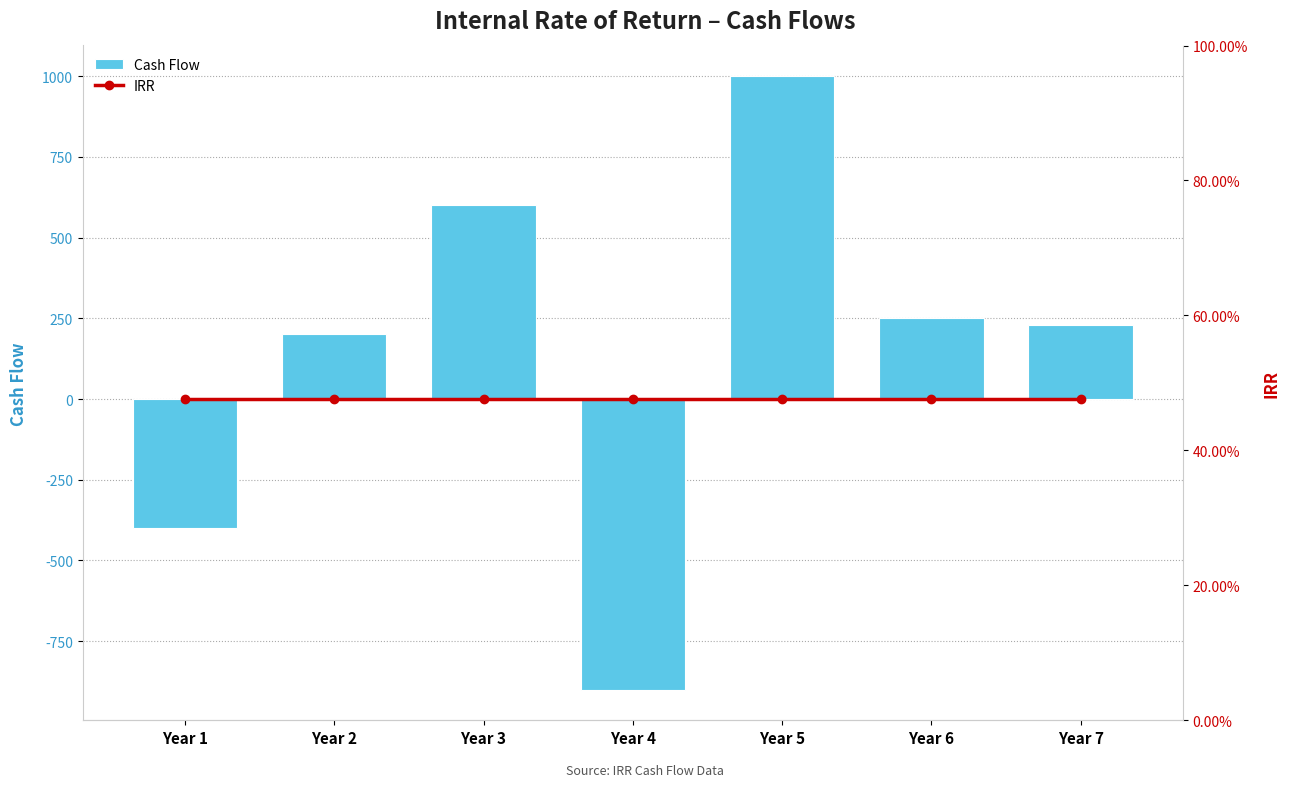

The value of Cash Flow at Year 7 is 342.4. True or false?

False